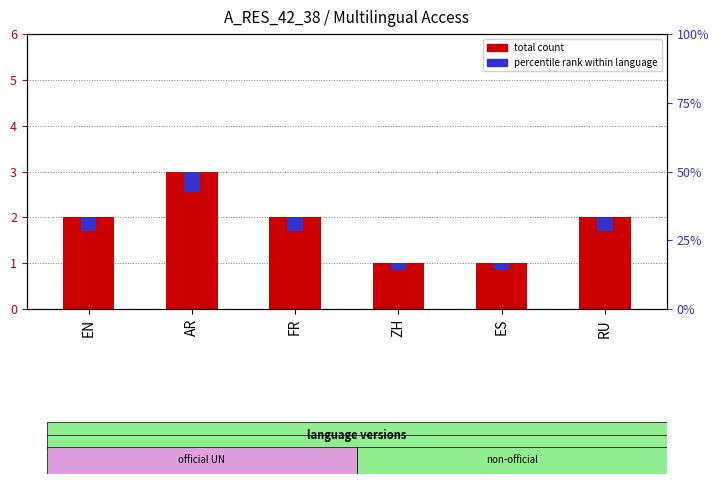

Count the percentile rank within language values in the range 0 to 1.

6